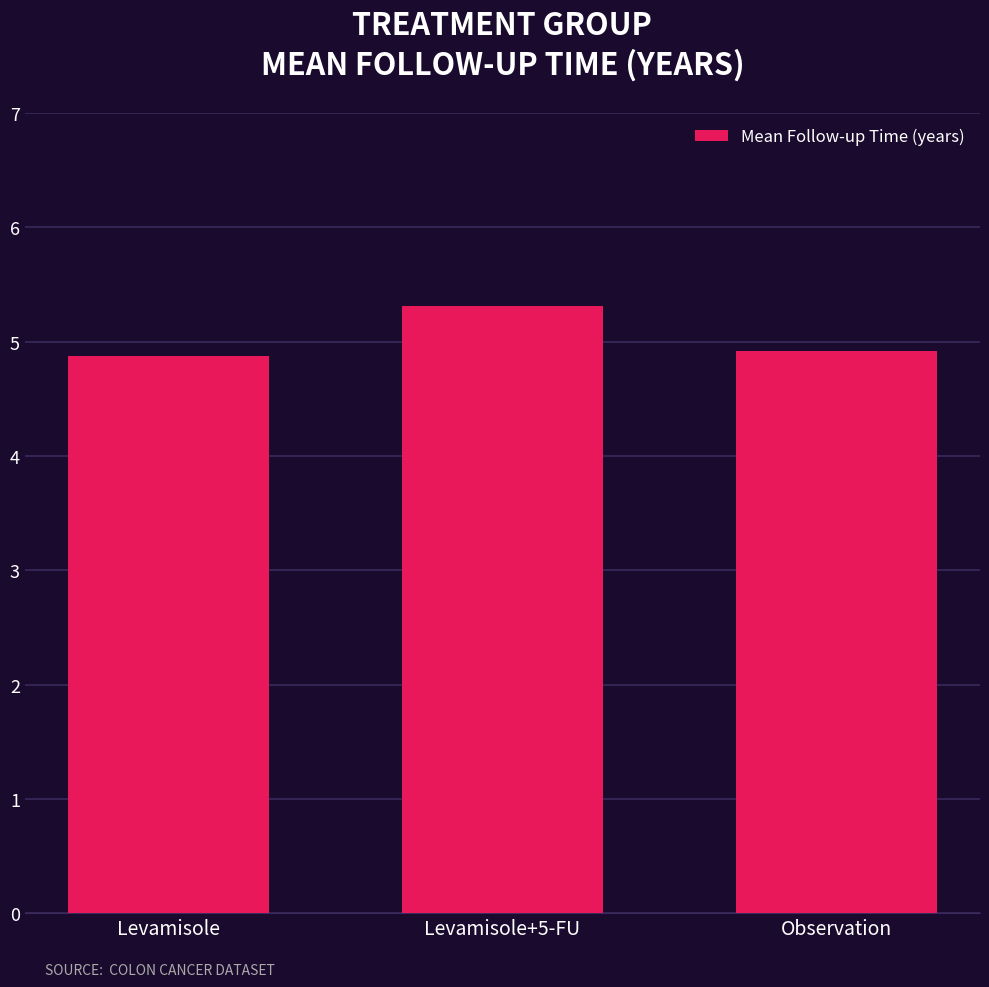

What is the change in value from Levamisole+5-FU to Observation?

-0.4